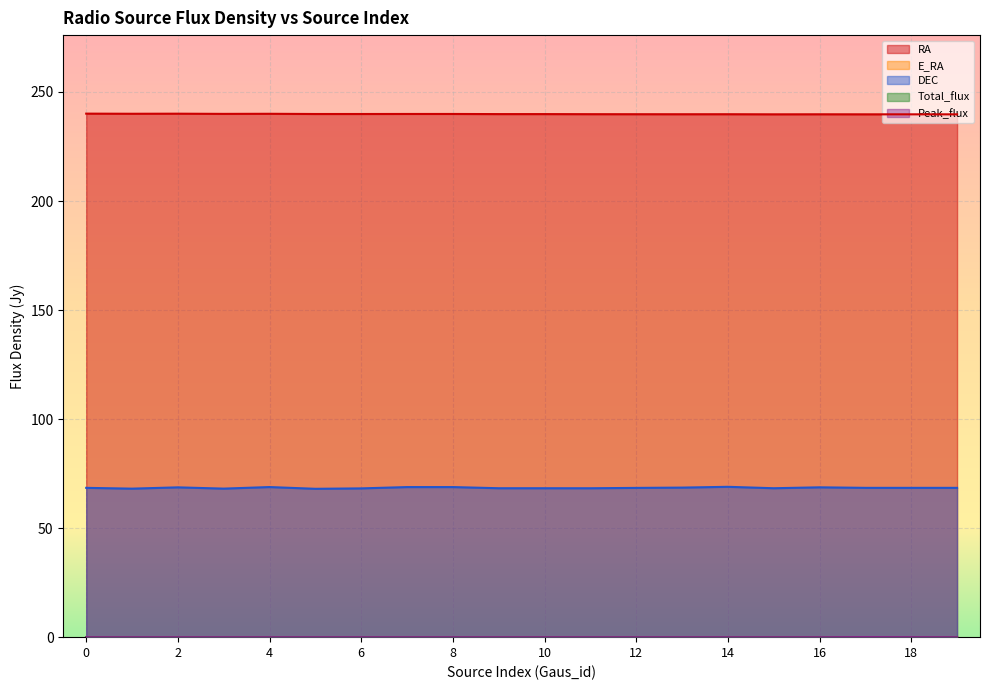

True or false: E_RA and DEC cross at least once.

False